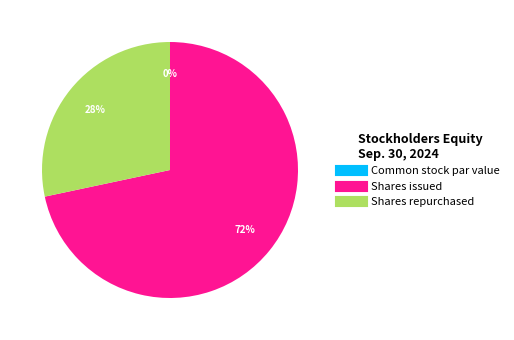

Is it true that Common stock par value is 14% of the pie?

False